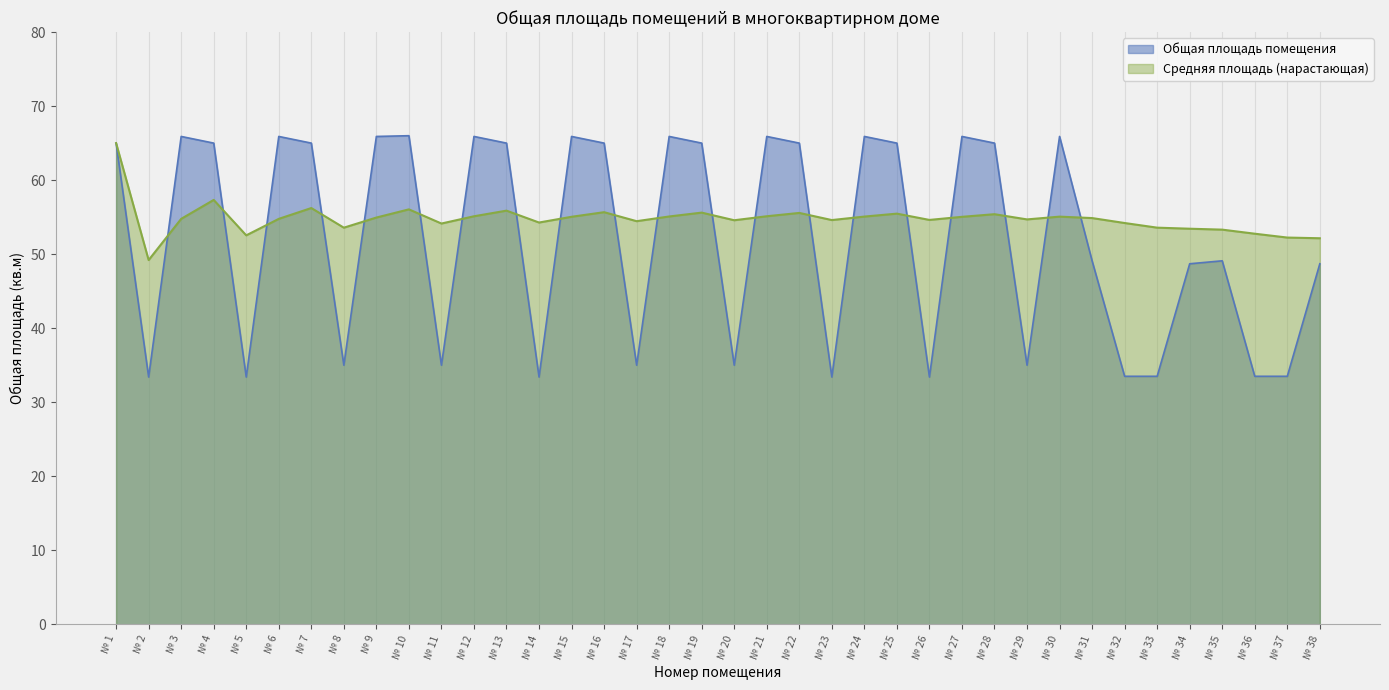

Does the chart display data point markers on the line(s)?

No